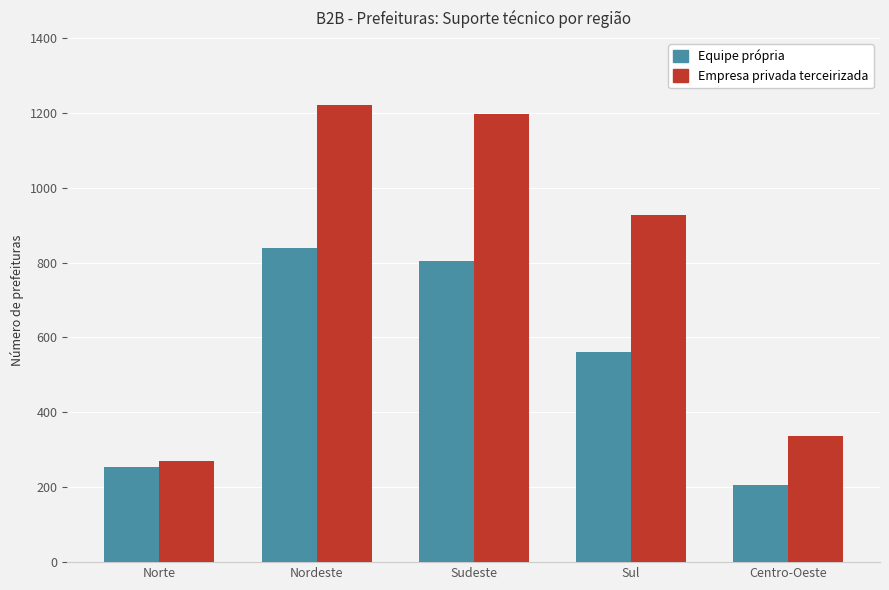

What is the sum of all Empresa privada terceirizada values?

3950